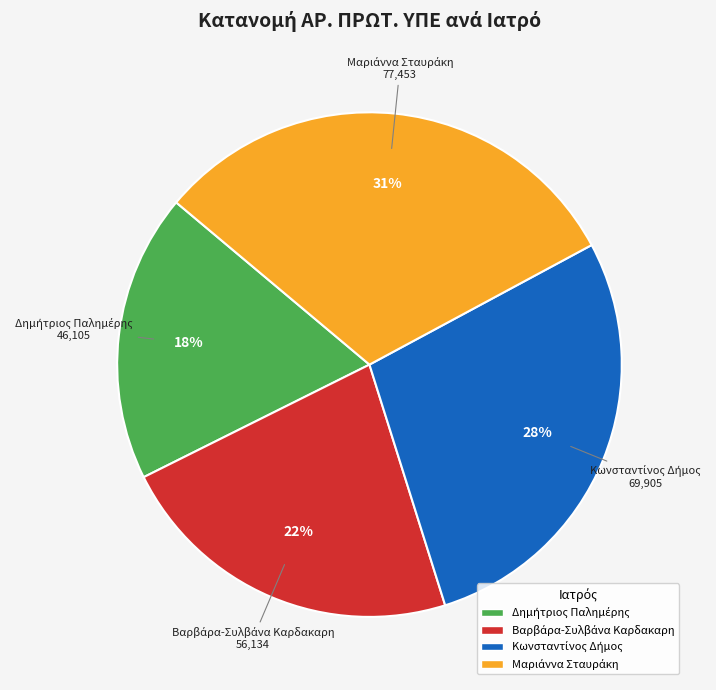

Is there any slice that represents more than half of the pie?

No